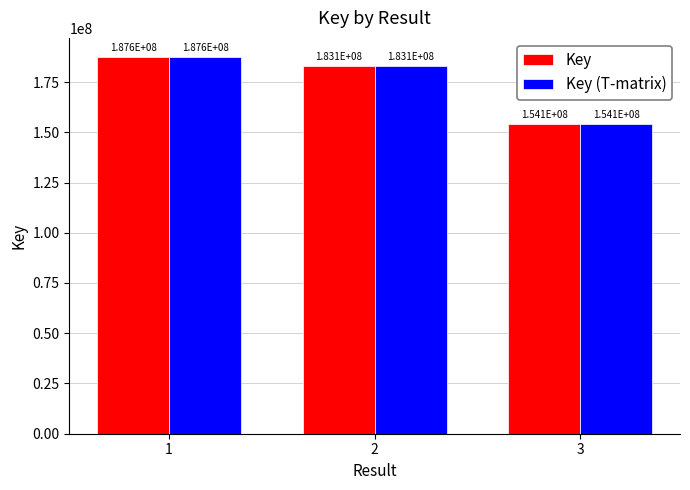

What is the minimum value shown in the chart?

154076757